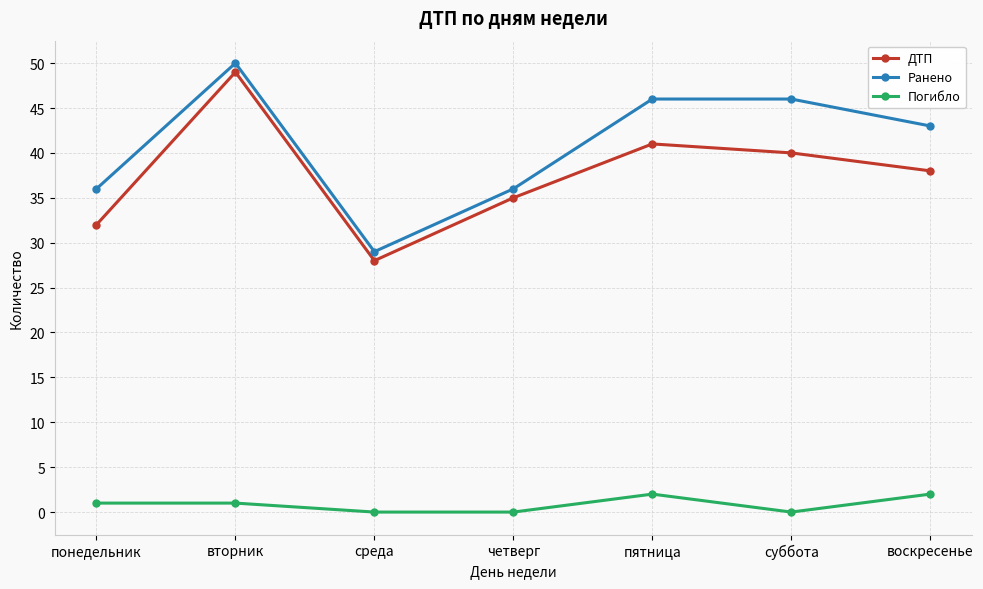

How many interior local valleys does the ДТП series have?

1